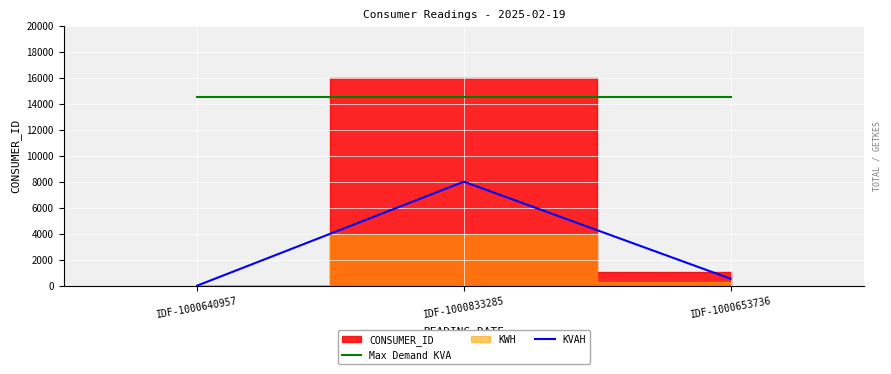

How many lines are shown in the chart?

2